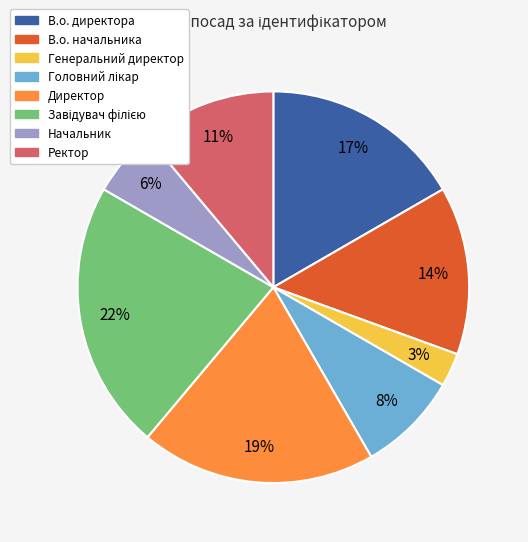

True or false: Генеральний директор accounts for 3% of the total.

True